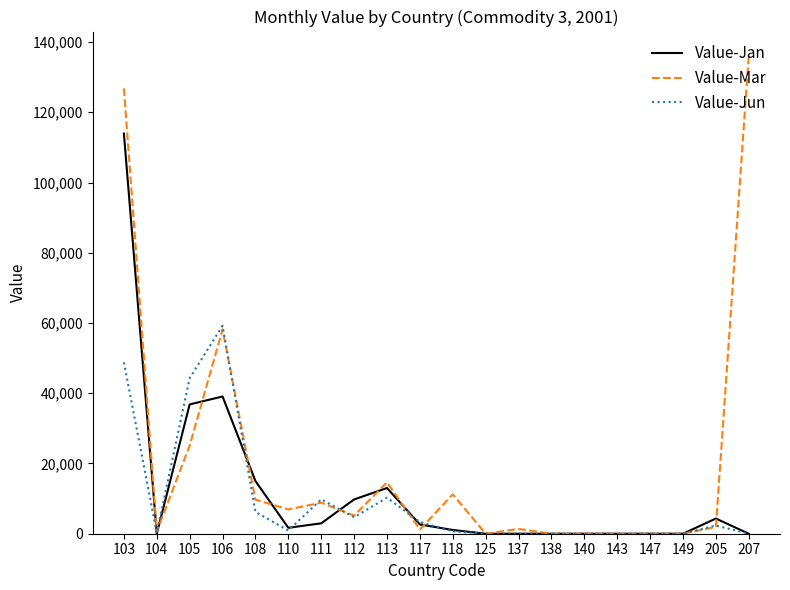

What is the sum of the Value-Jan values at 143 and 110?

1689